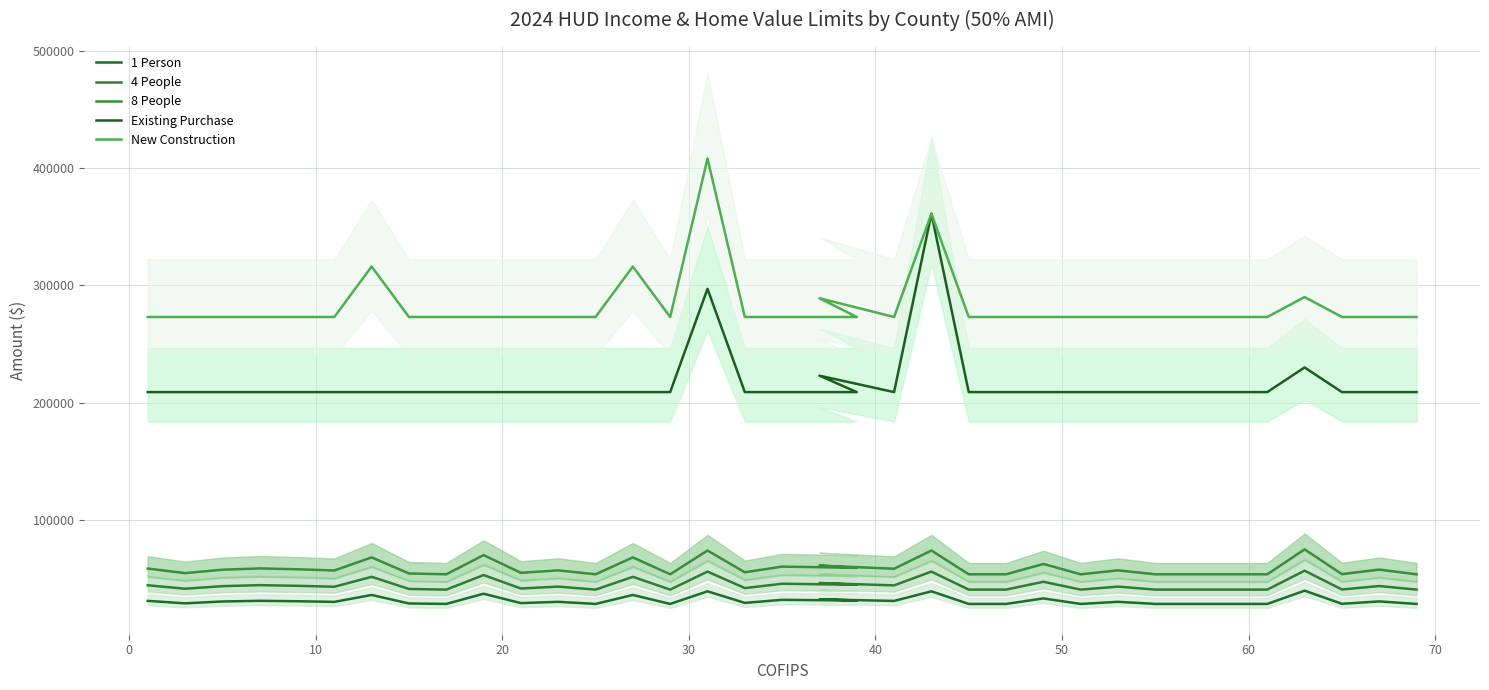

How many series are shown in this chart?

5